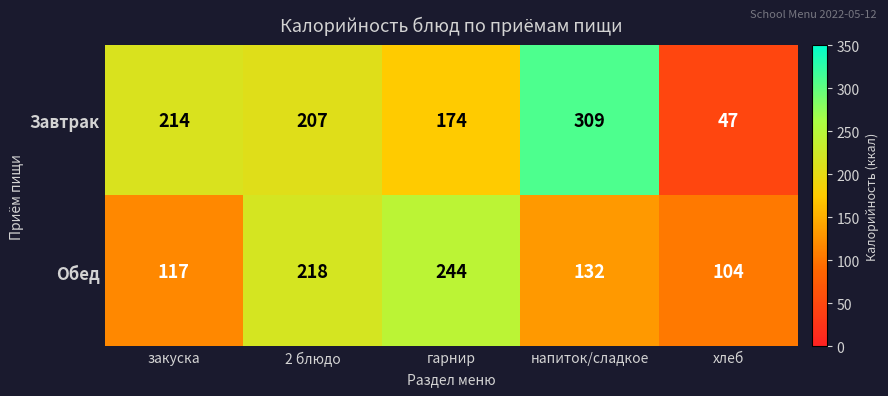

Between 2 блюдо and хлеб, which series saw the biggest shift?

Завтрак